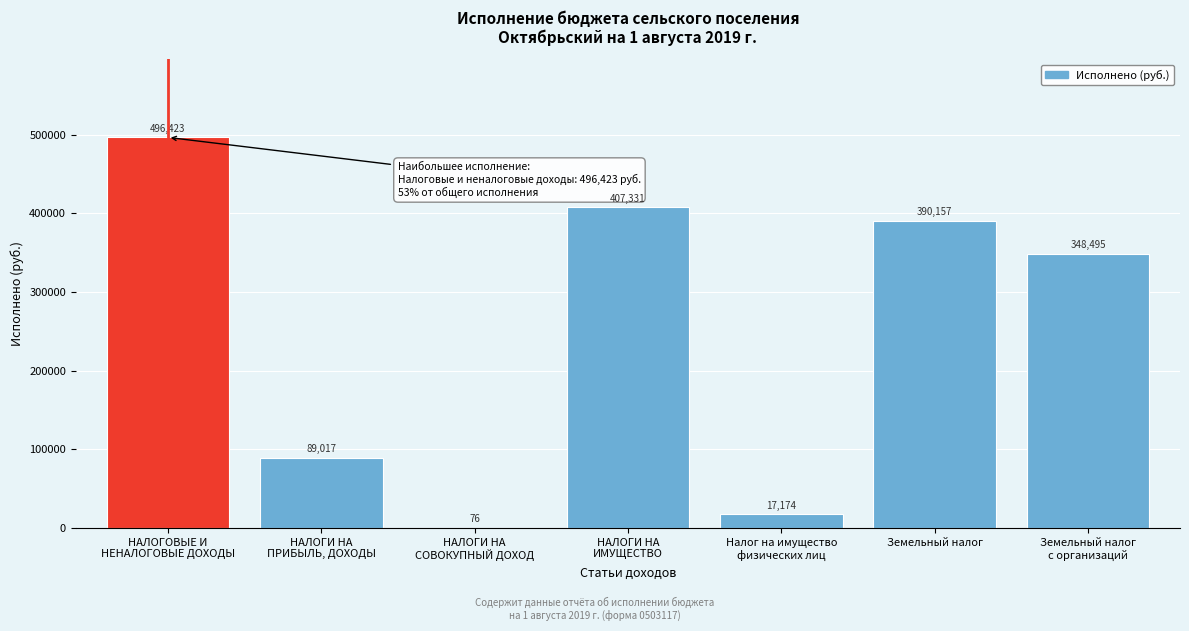

The value at Земельный налог is 93948.4. True or false?

False